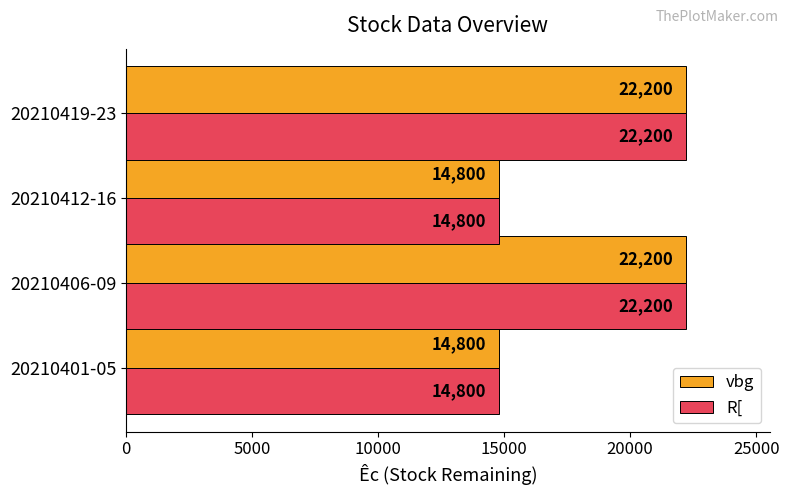

Count the R[ values in the range 14800 to 22200.

4